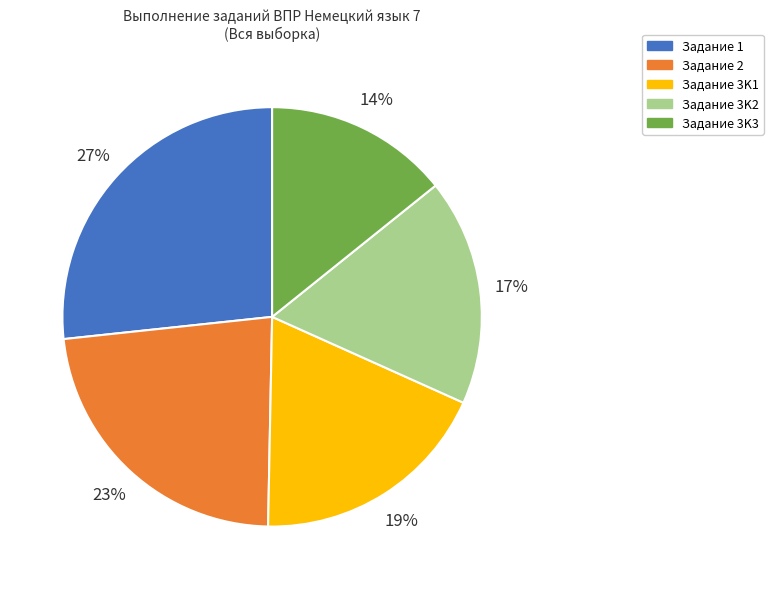

Which slice is the largest?

Задание 1